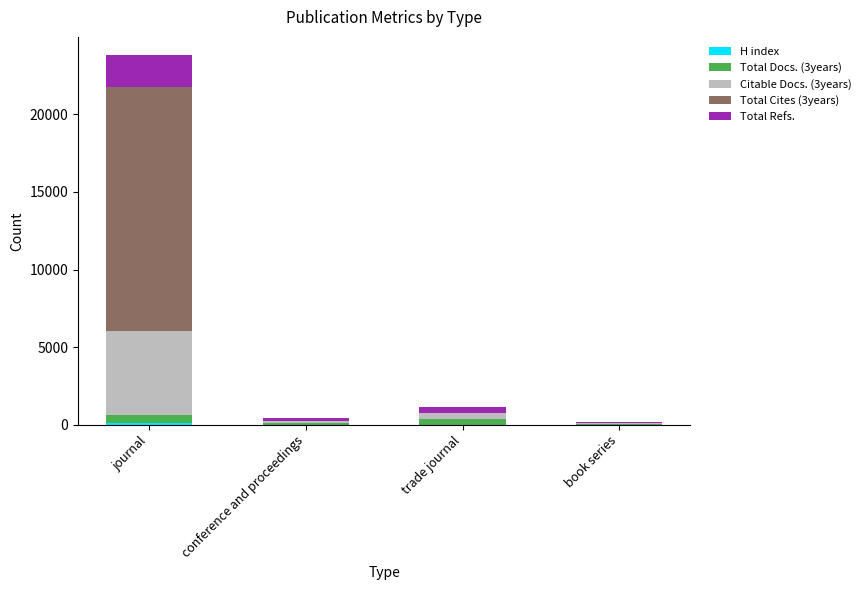

At which category is the sum across all series the highest?

journal